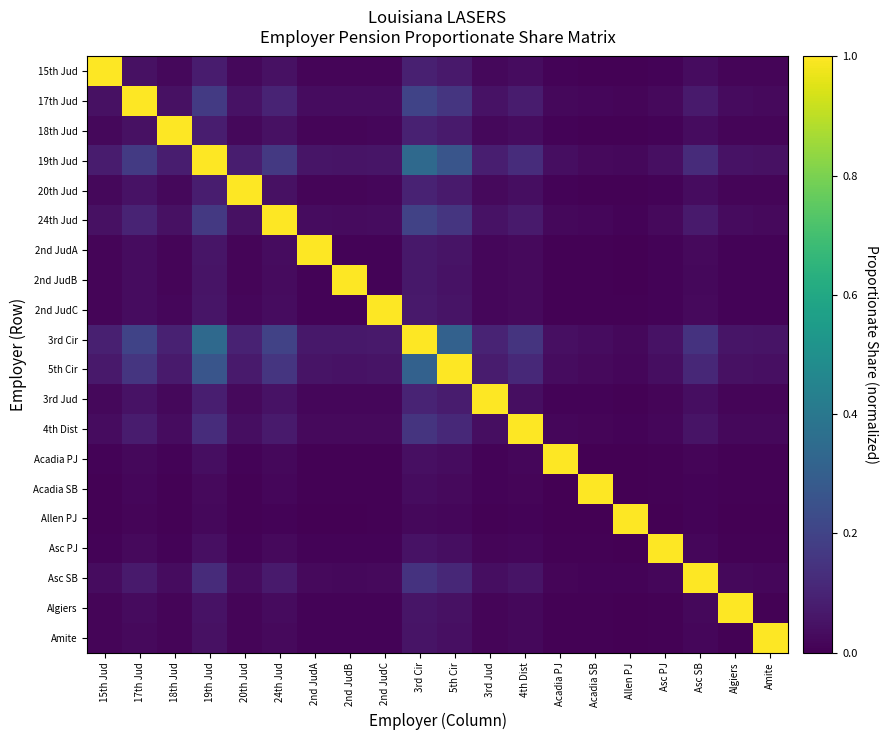

Between 2nd JudB and Amite, which is larger?

2nd JudB